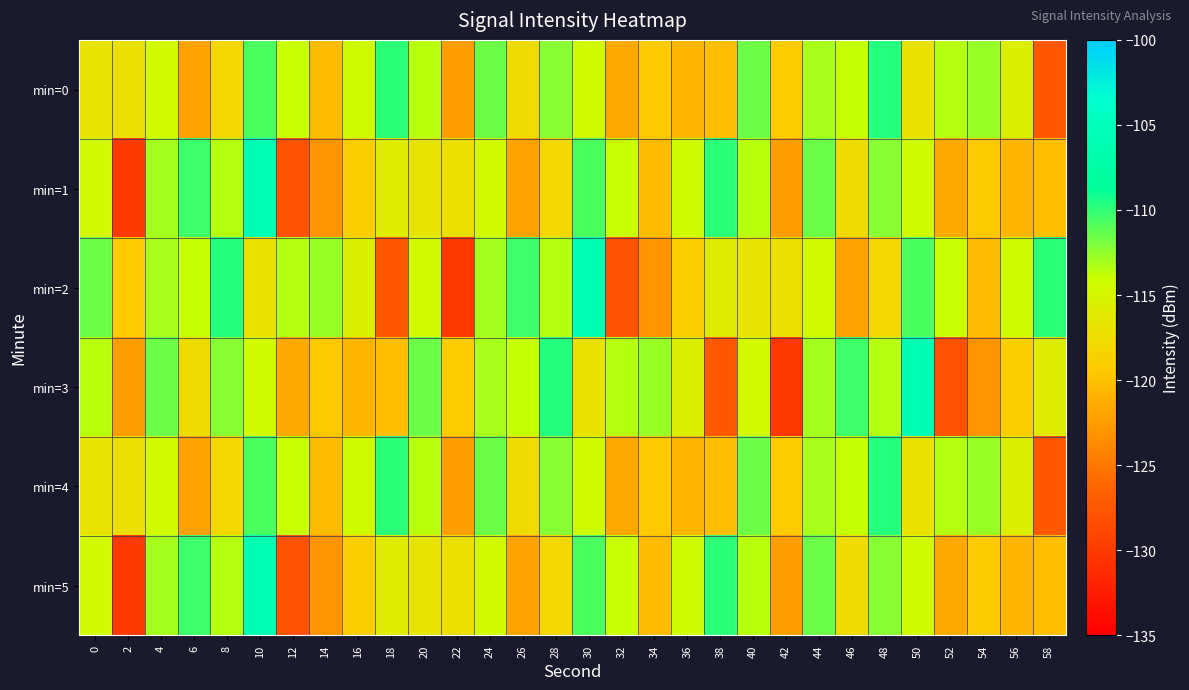

What is the spread (max minus min) of values at 56?

6.4